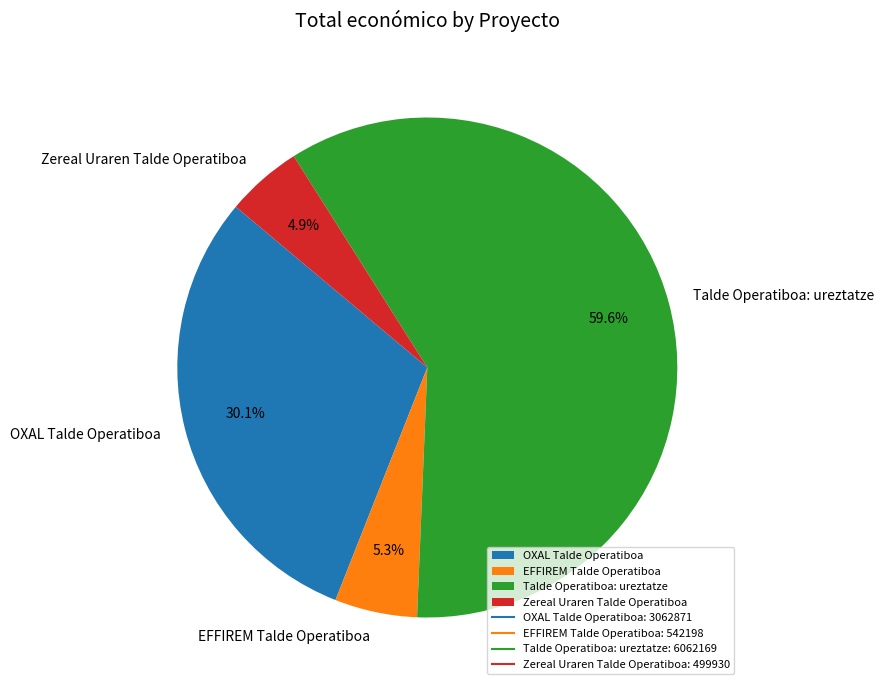

What percentage is the Zereal Uraren Talde Operatiboa slice, to the nearest percent?

5%